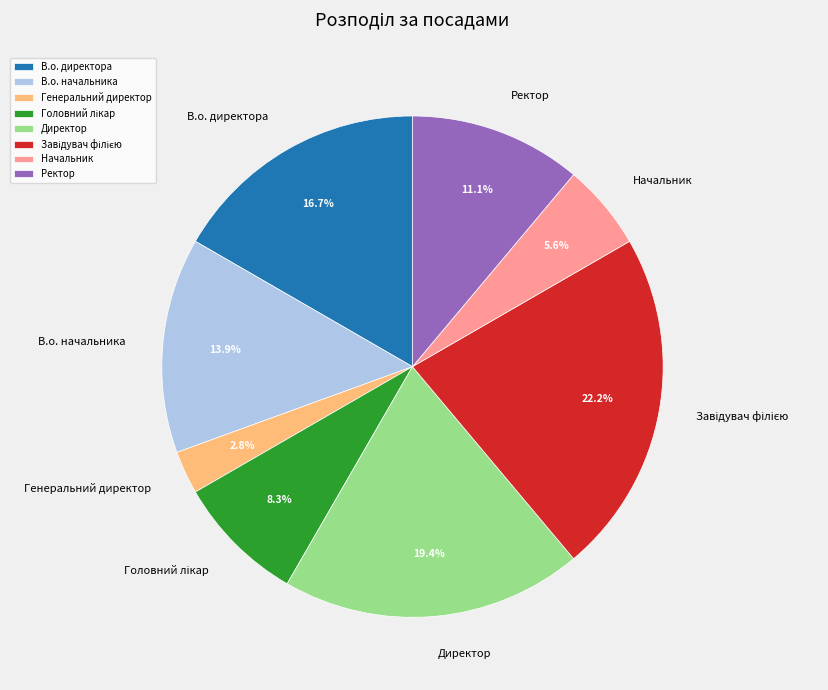

Does any single category account for the majority?

No